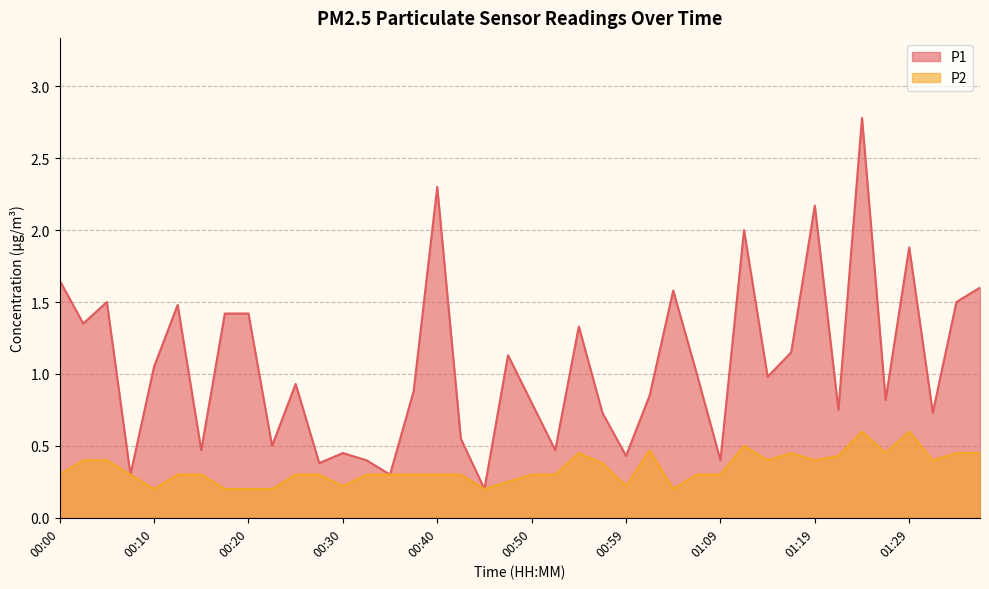

List the series in order of their peak value, highest first.

P1, P2